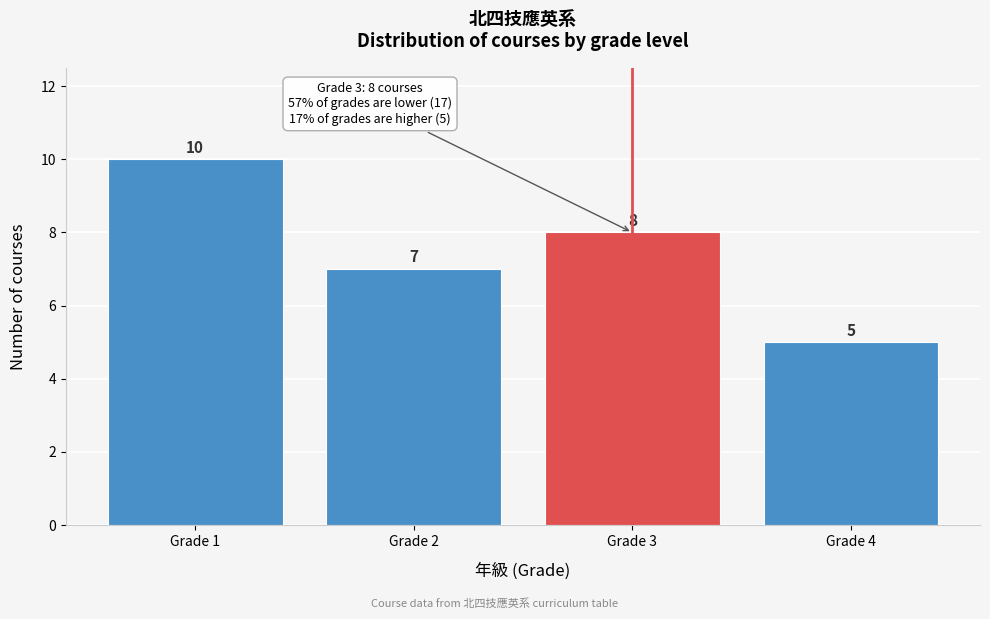

Reading left to right, transcribe all the data shown in this chart.

Grade 1=10	Grade 2=7	Grade 3=8	Grade 4=5